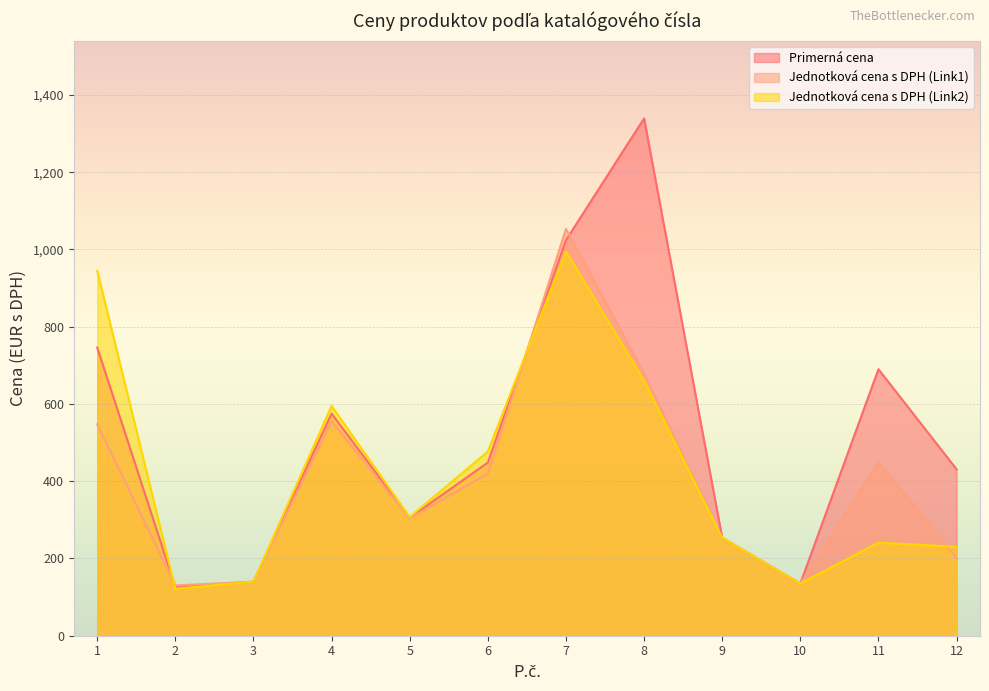

How many lines are shown in the chart?

3